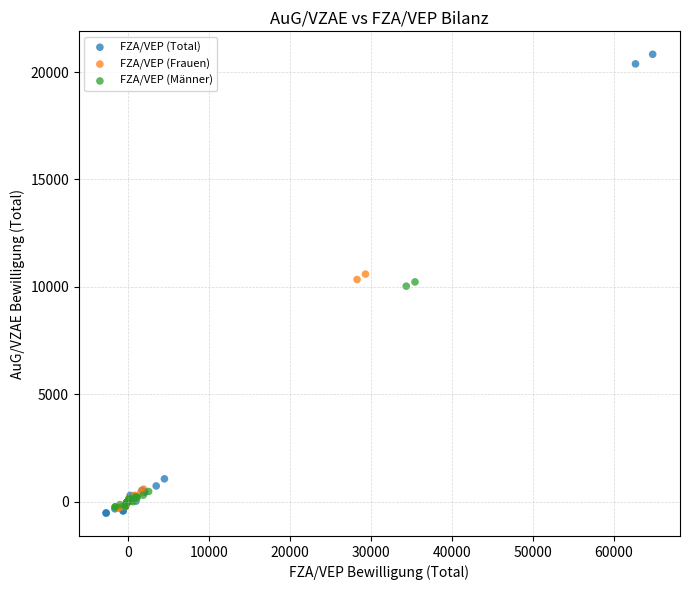

Which series has the widest spread of Y values?

FZA/VEP (Total)